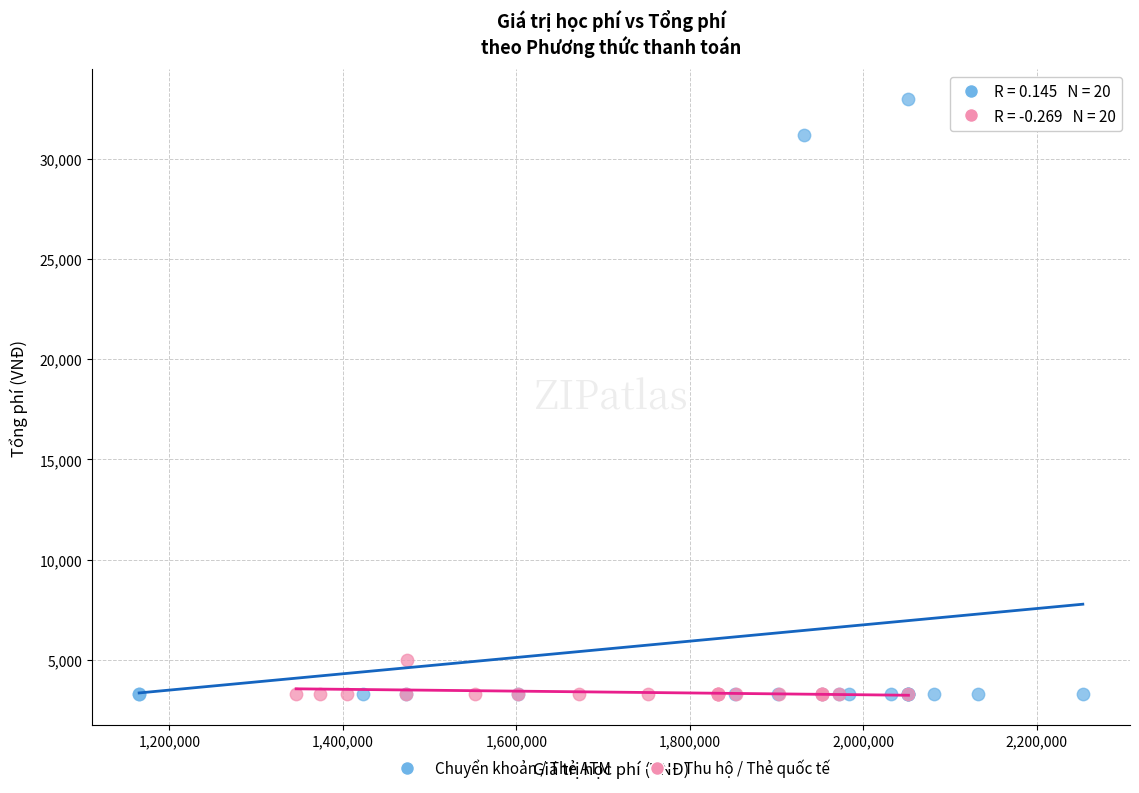

Which series has the largest Y range (max minus min)?

Chuyển khoản / Thẻ ATM